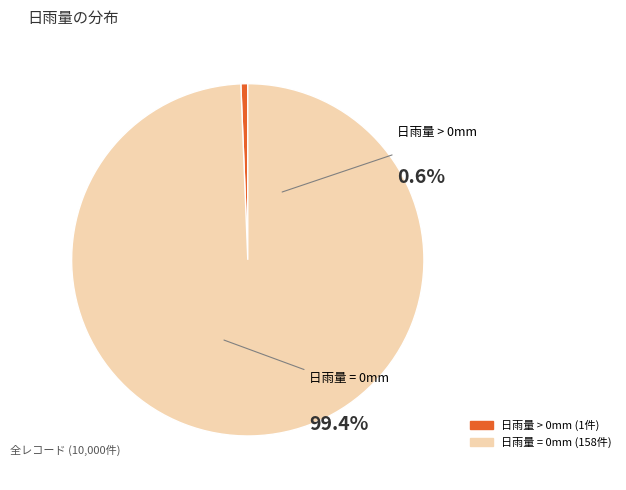

Count the number of slices in the pie.

2